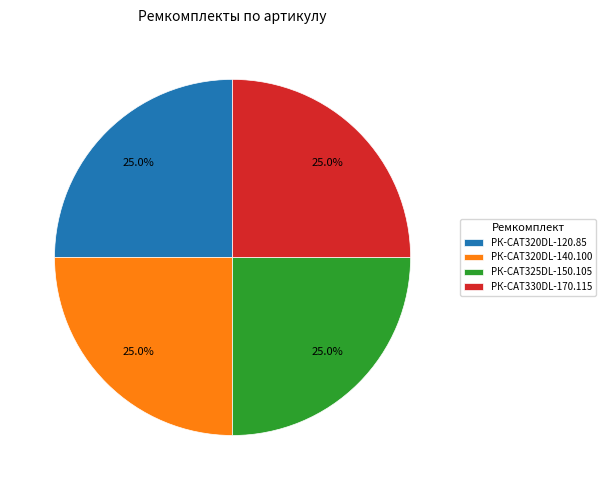

Approximately how many times larger is the value at РК-CAT325DL-150.105 compared to РК-CAT320DL-120.85?

1.0